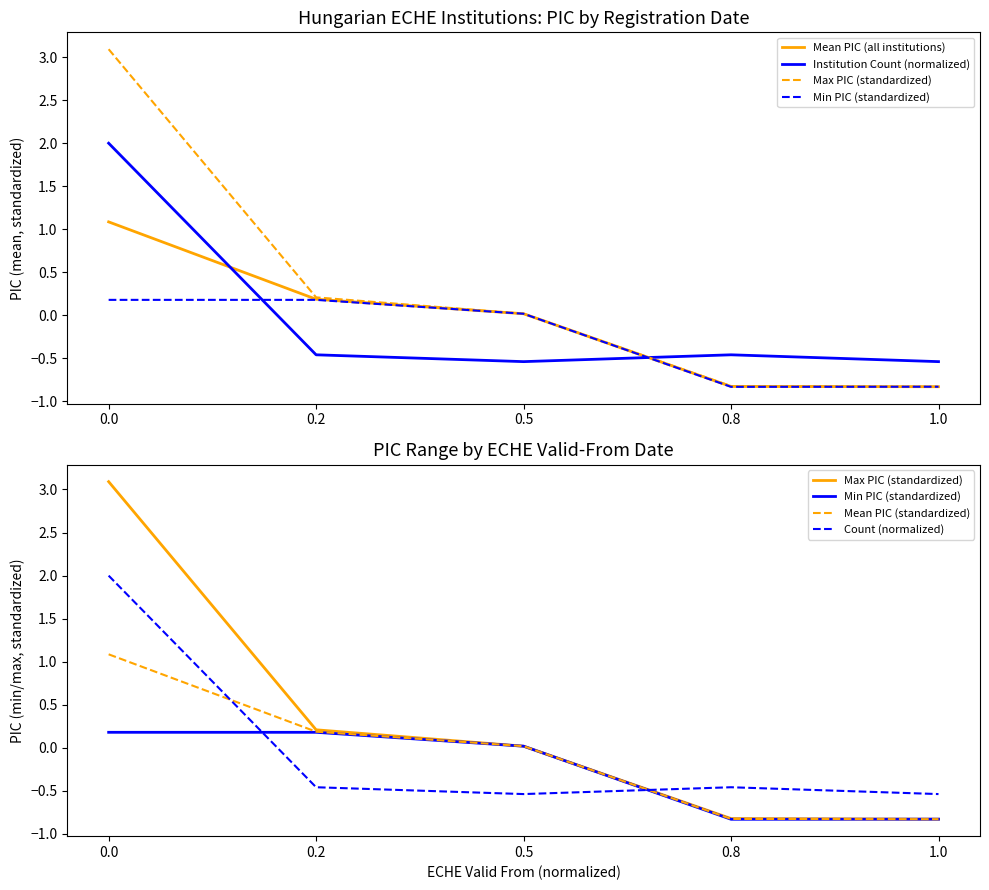

At how many categories does at least one series exceed 0?

3